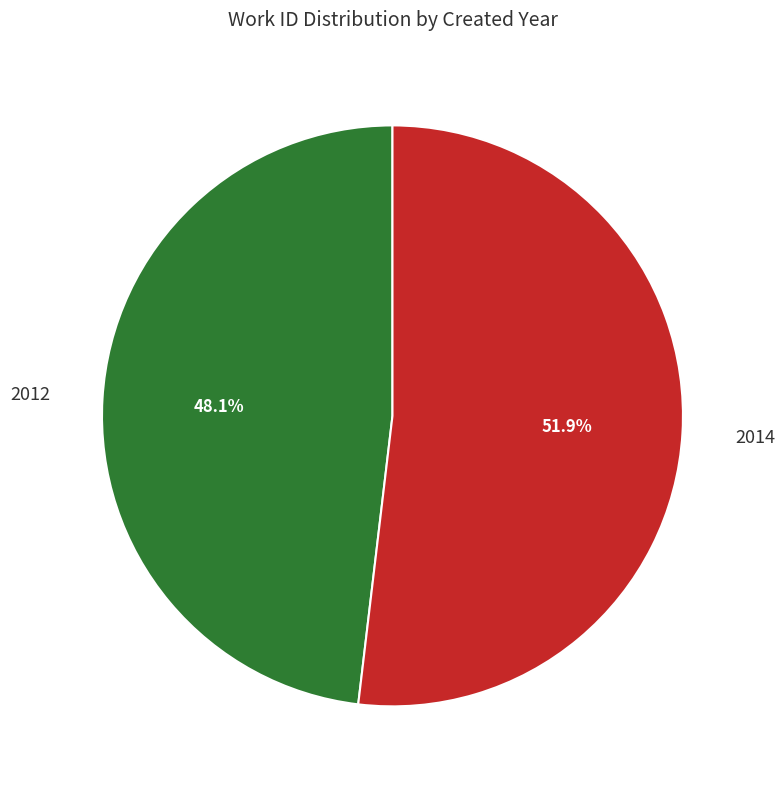

Is there any slice that represents more than half of the pie?

Yes